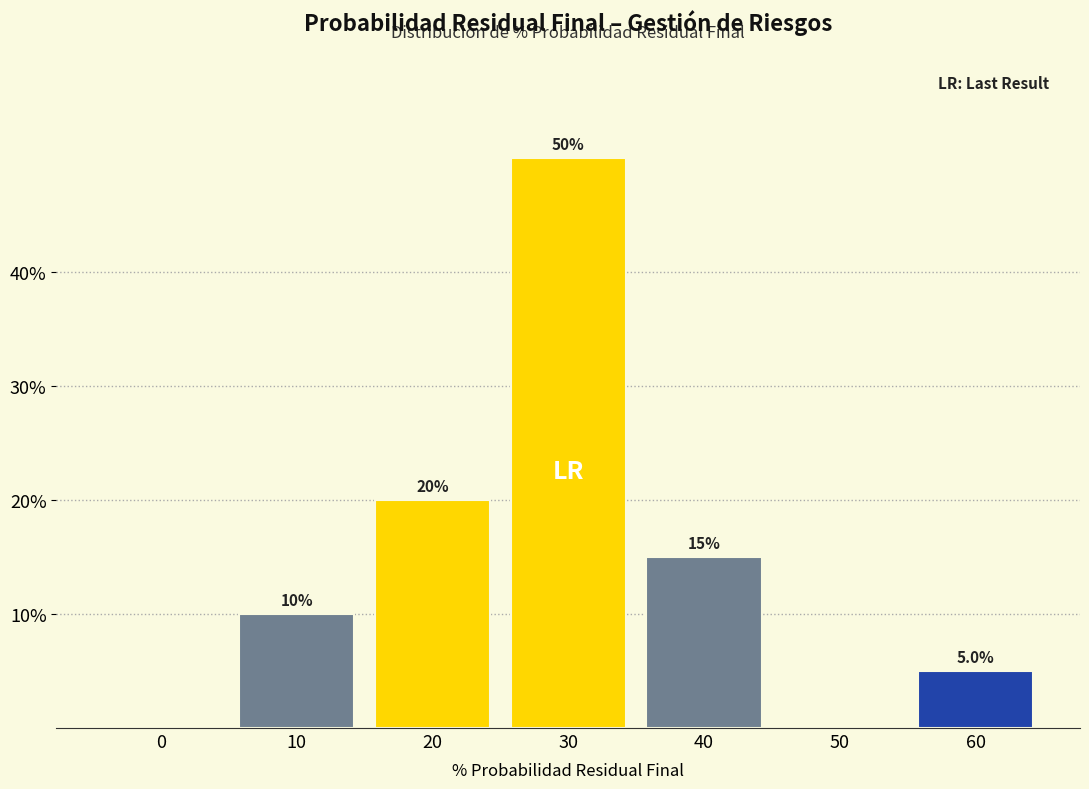

Reading right to left, transcribe all the data shown in this chart.

60=5	50=0	40=15	30=50	20=20	10=10	0=0